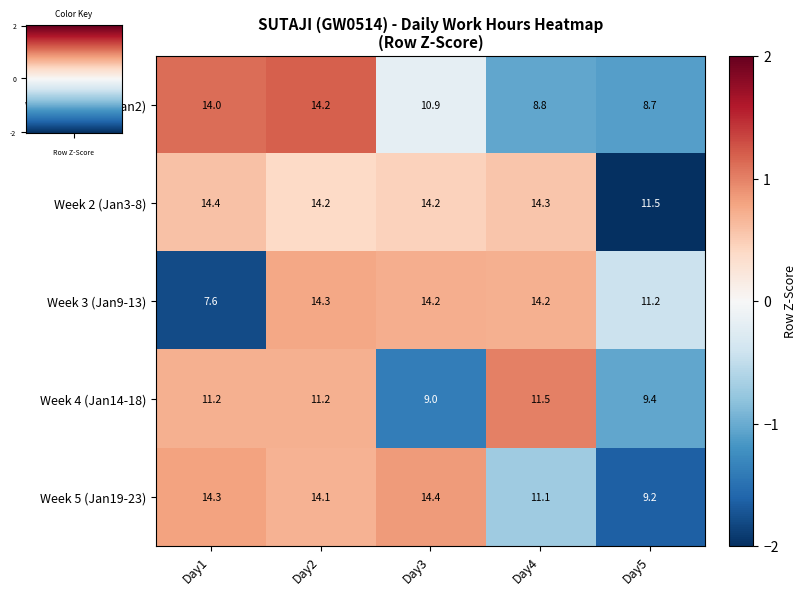

Which series has the widest spread of values?

Week 3 (Jan9-13)